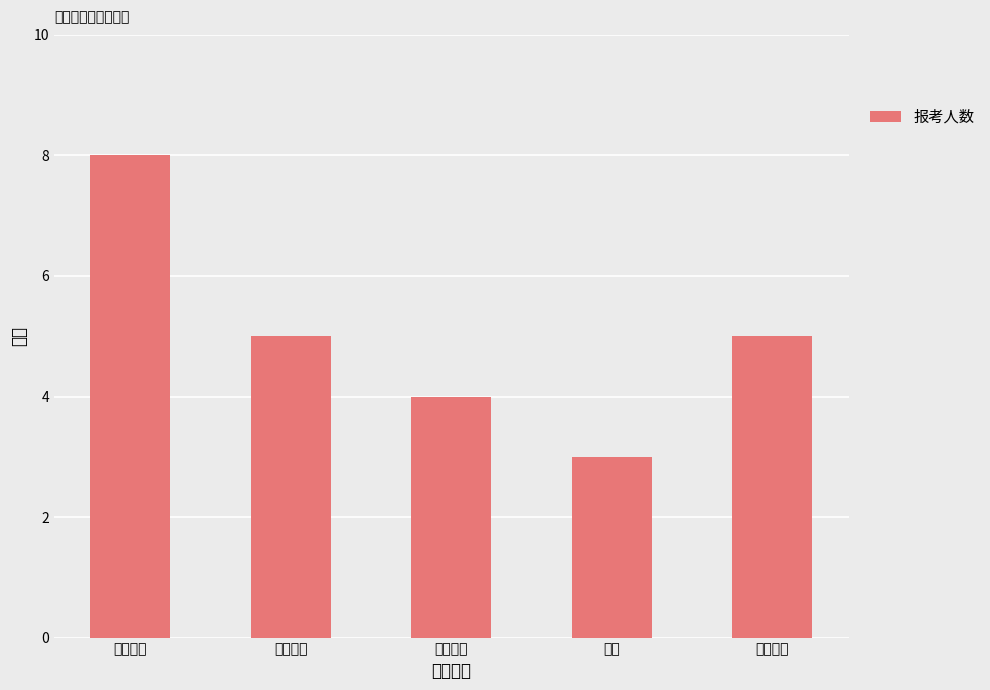

Count the number of data series in this chart.

1